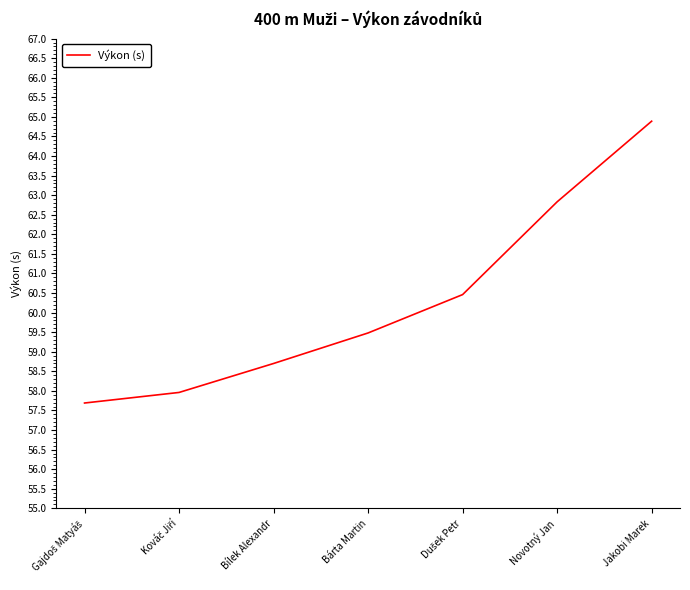

What is the change in value from Bílek Alexandr to Bárta Martin?

+0.8